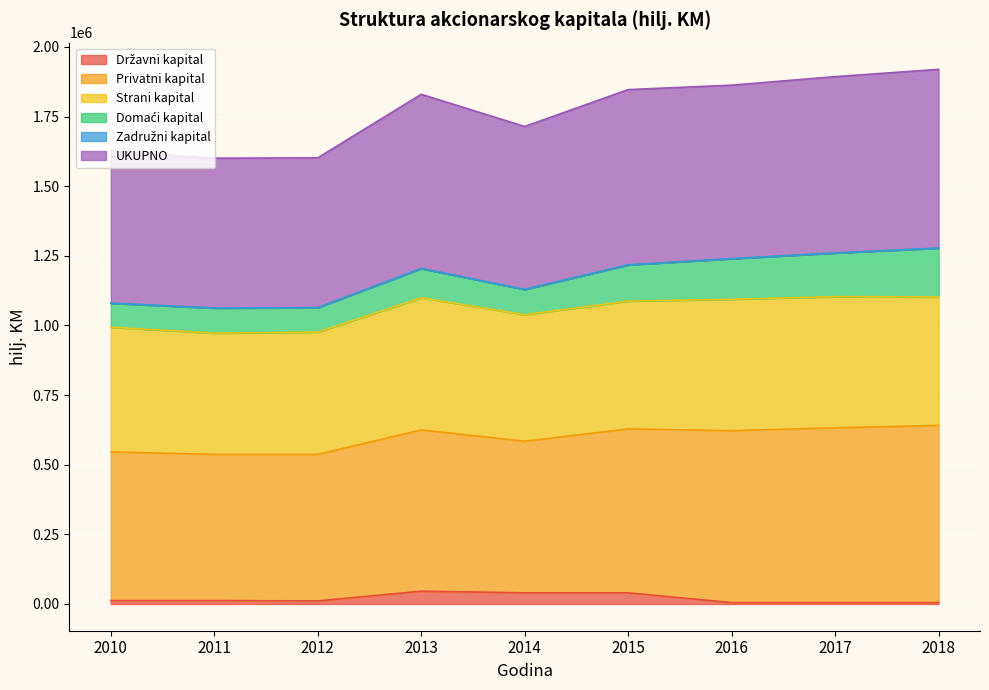

Does the chart display data point markers on the line(s)?

No